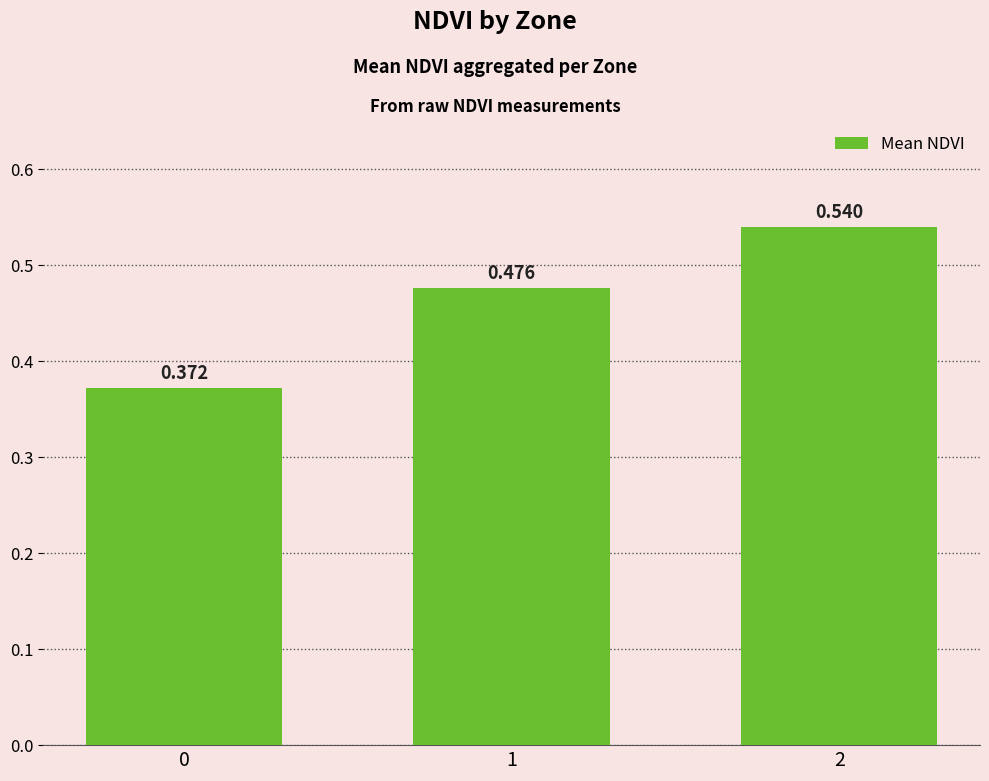

The value at 1 is 0.7. True or false?

False